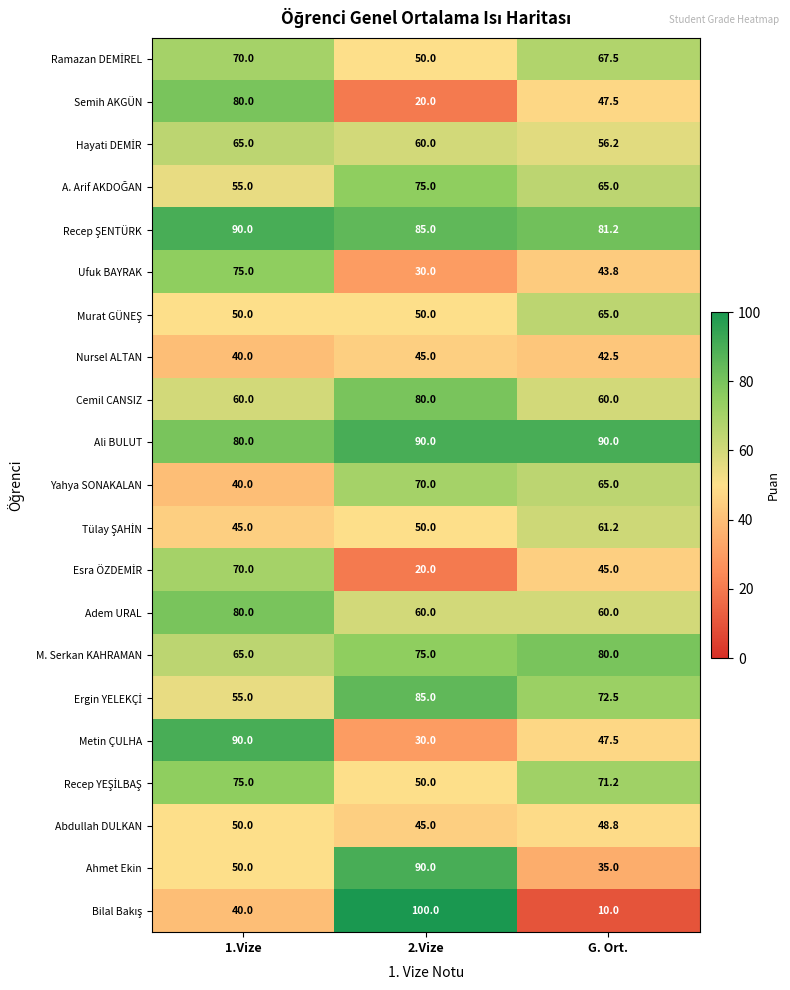

Is it true that Semih AKGÜN equals 20.0 at 2.Vize?

True